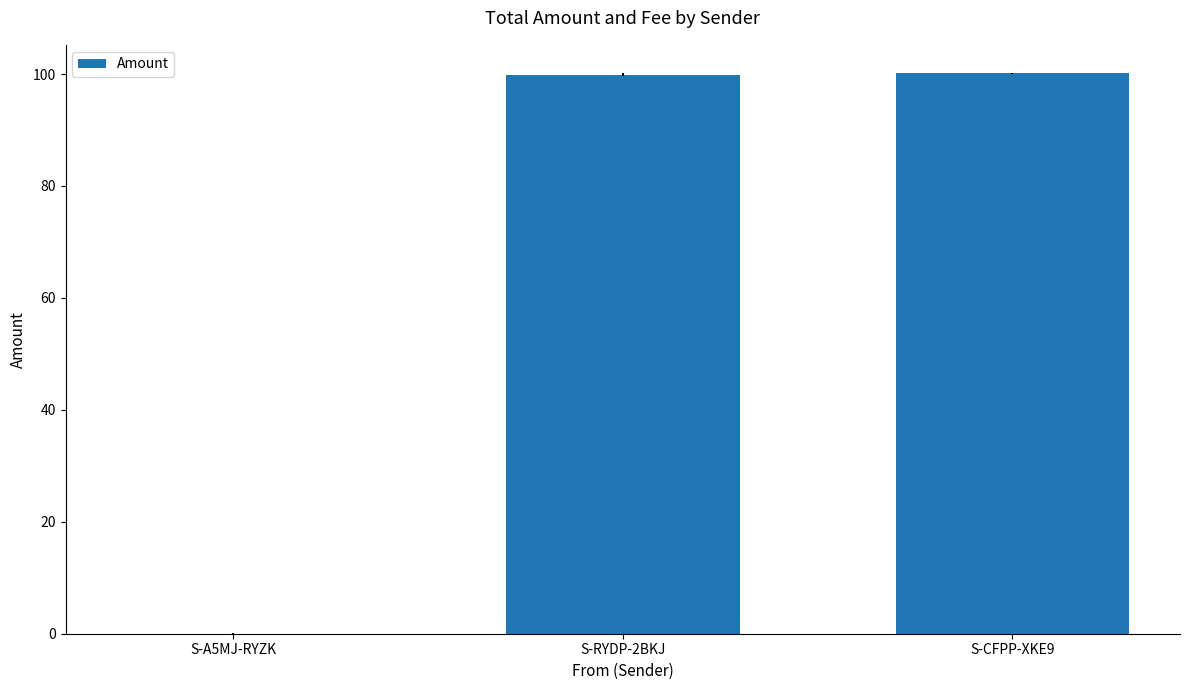

Between S-A5MJ-RYZK and S-RYDP-2BKJ, which is larger?

S-RYDP-2BKJ